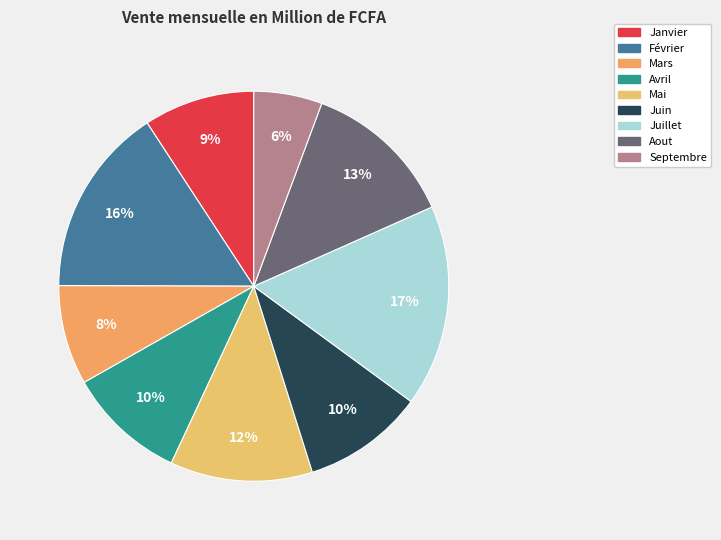

Which slice is the smallest?

Septembre